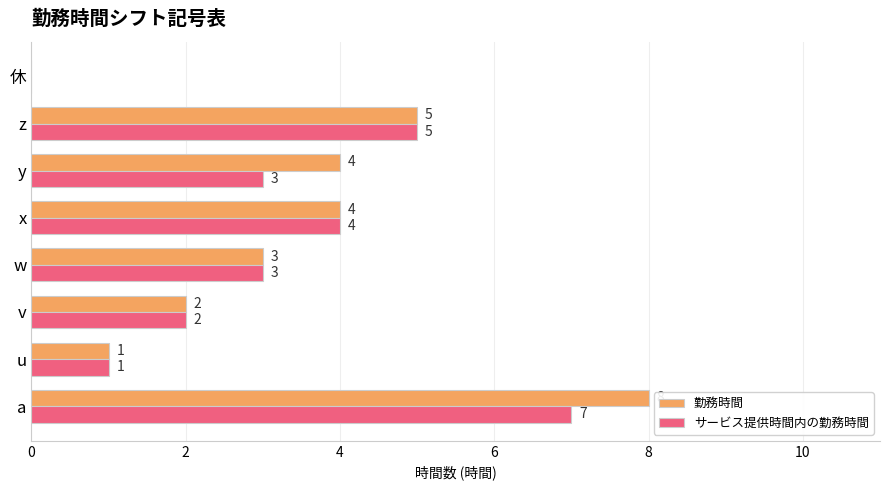

Count the 勤務時間 values in the range 2 to 5.

5